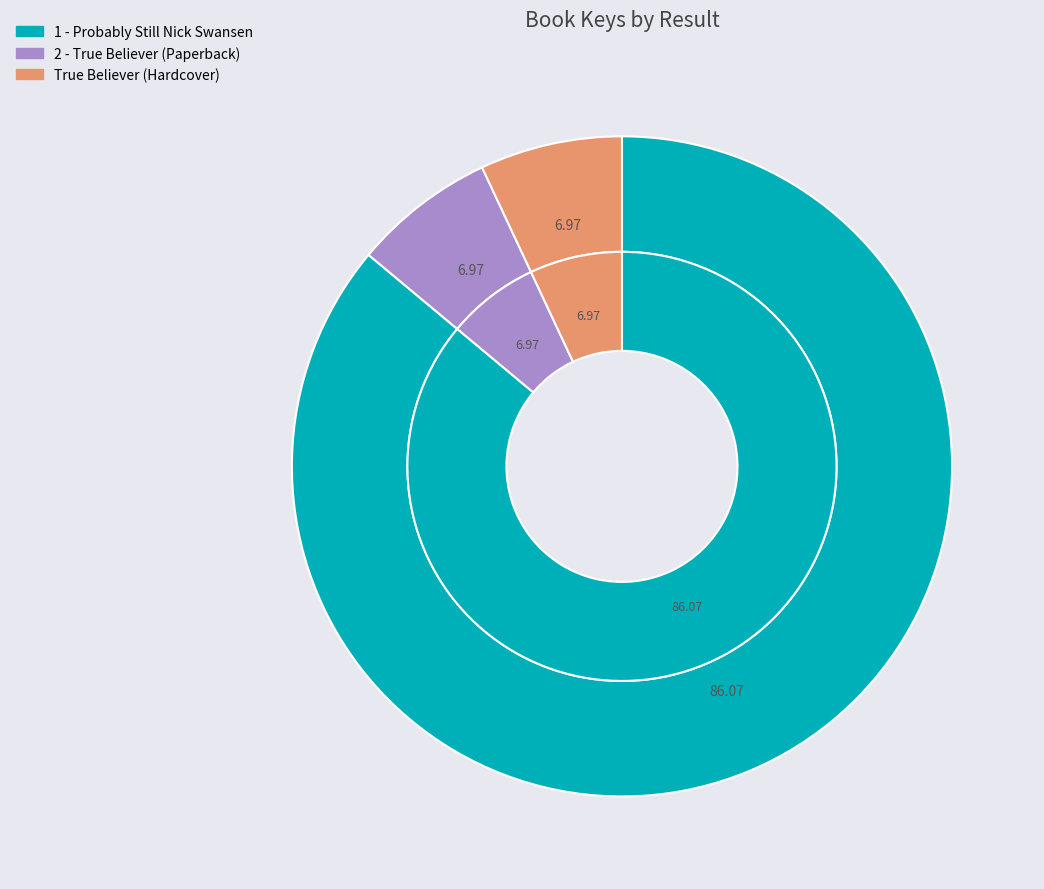

What is the largest slice in the pie chart?

1 - Probably Still Nick Swansen